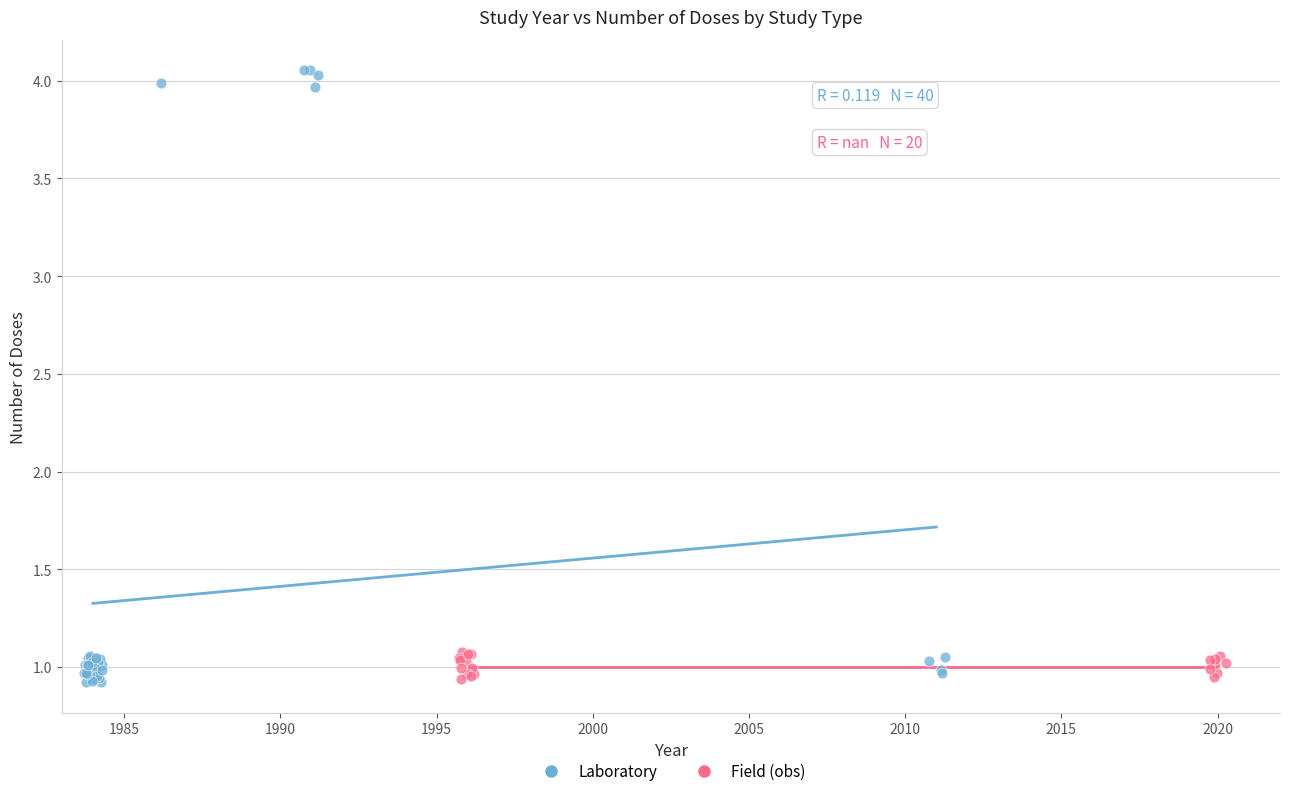

Which series has the largest Y range (max minus min)?

Laboratory